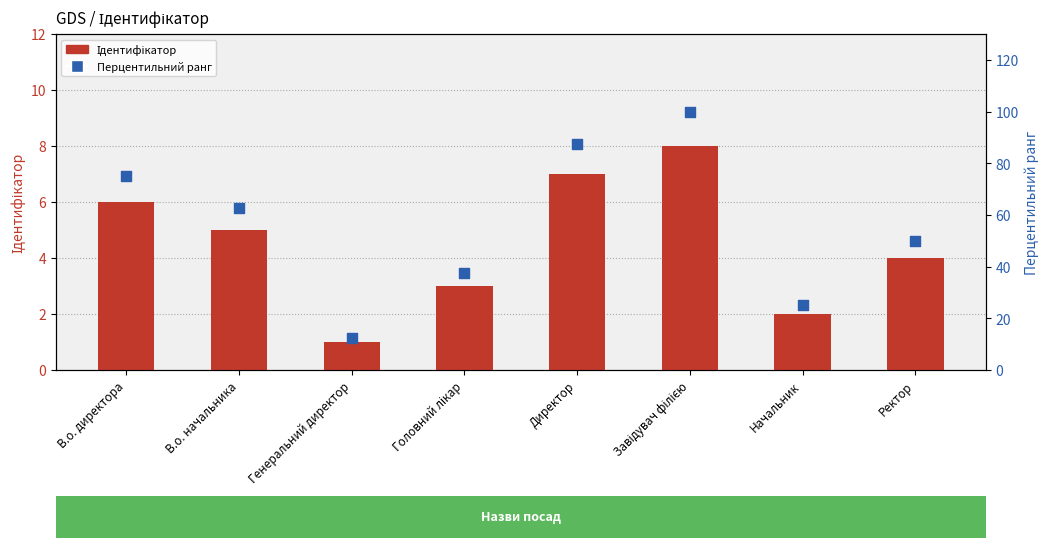

What are all the series names shown in the legend?

Ідентифікатор, Перцентильний ранг